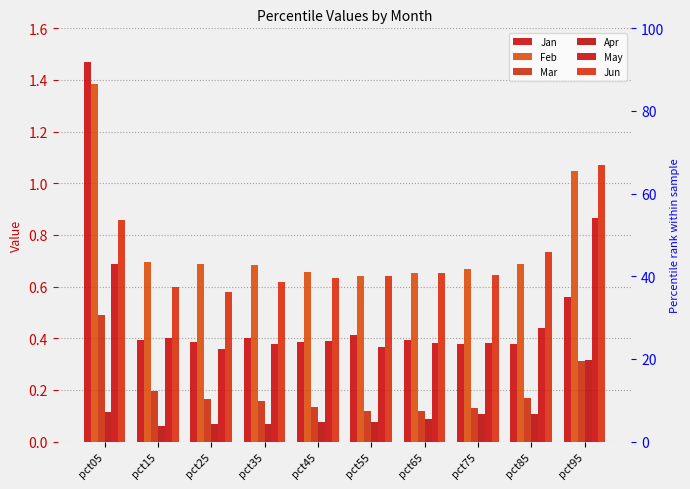

The value of Mar at pct15 is 0.2. True or false?

True